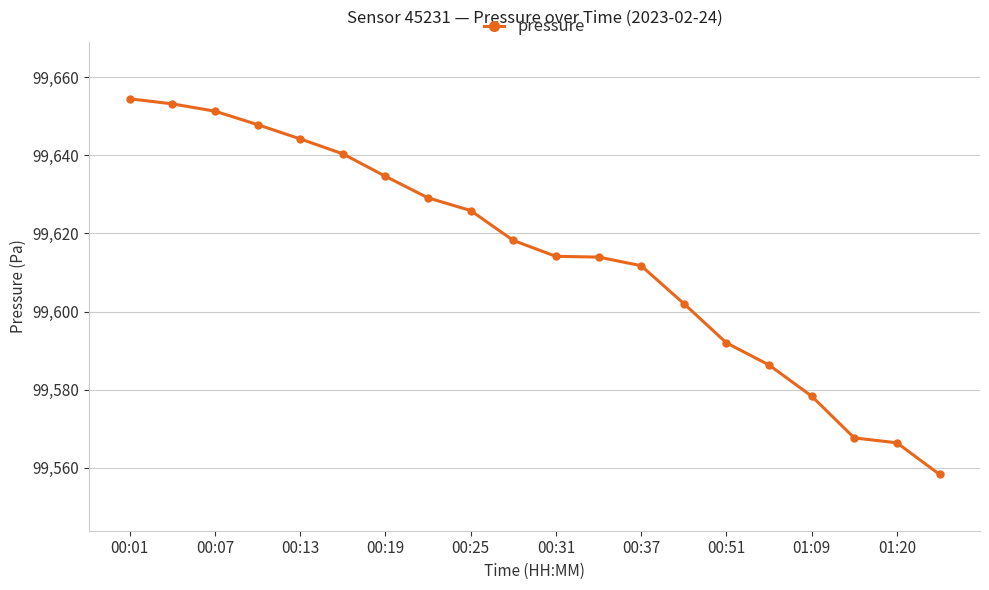

What is the value of the 13th point from the left?

99611.7